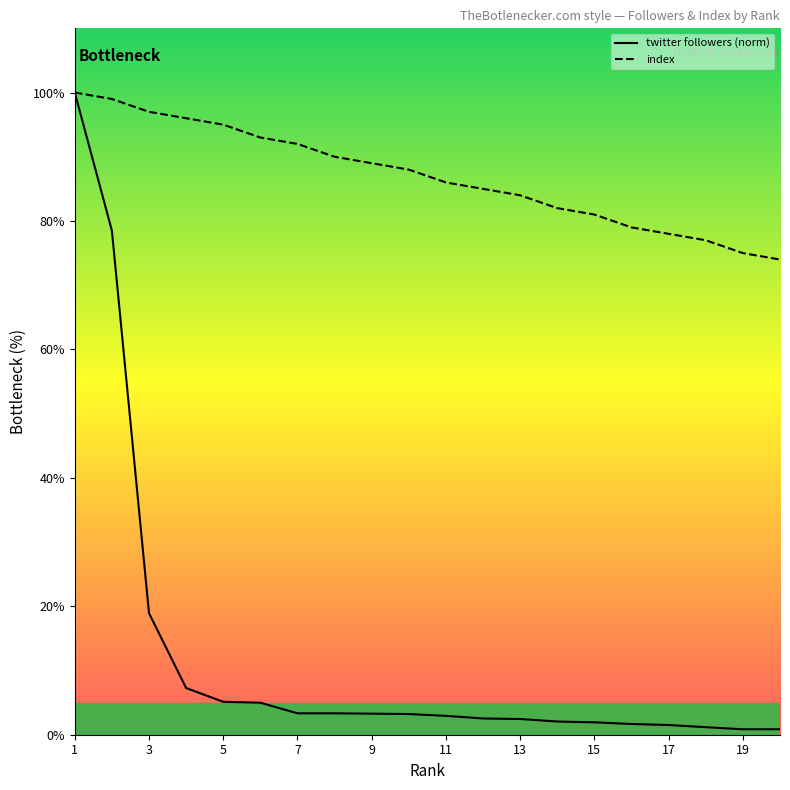

What is the total value across all series at 20?

74.9